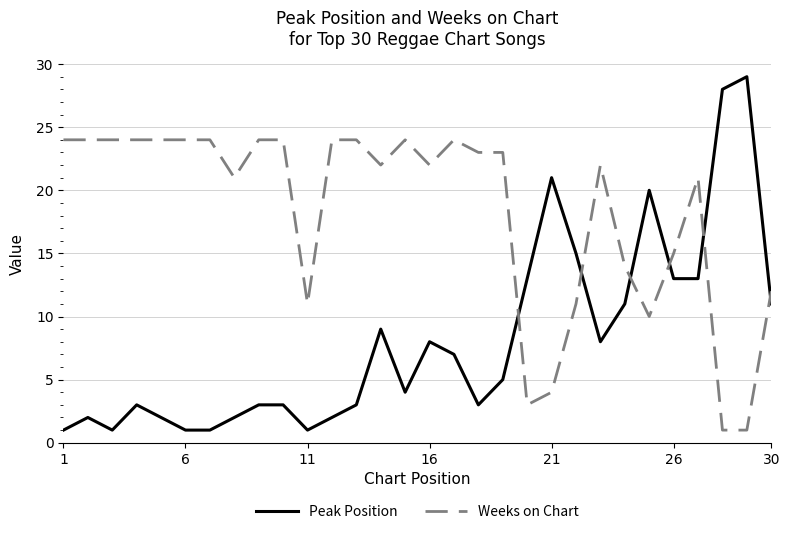

What are all the series names shown in the legend?

Peak Position, Weeks on Chart